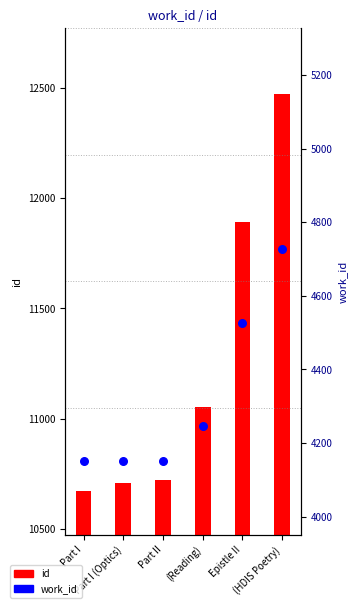

Which series has the widest spread of Y values?

id